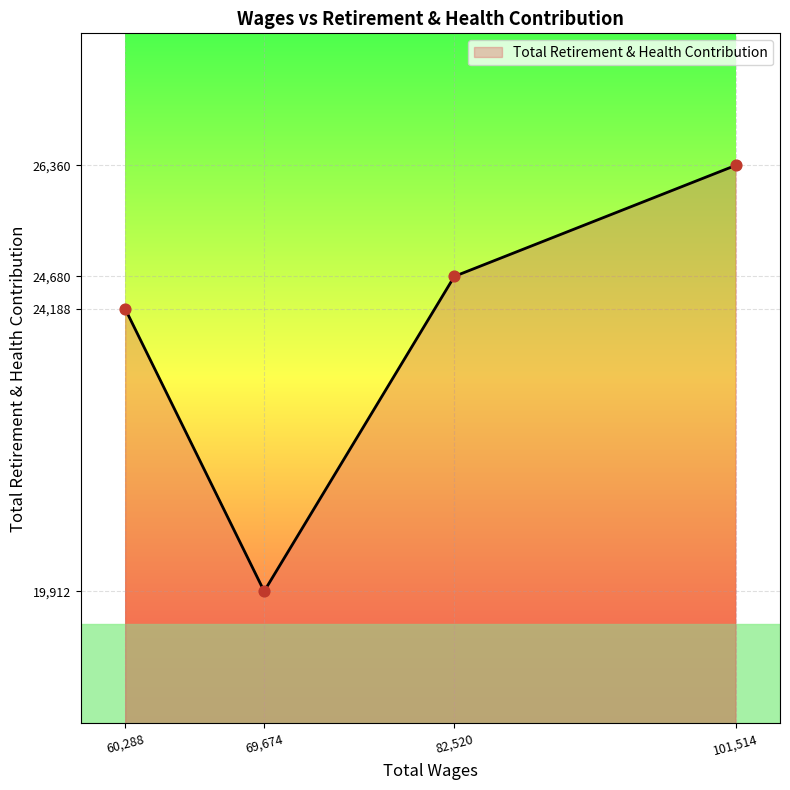

What is the ratio of the value at 101,514 to the value at 82,520?

1.1